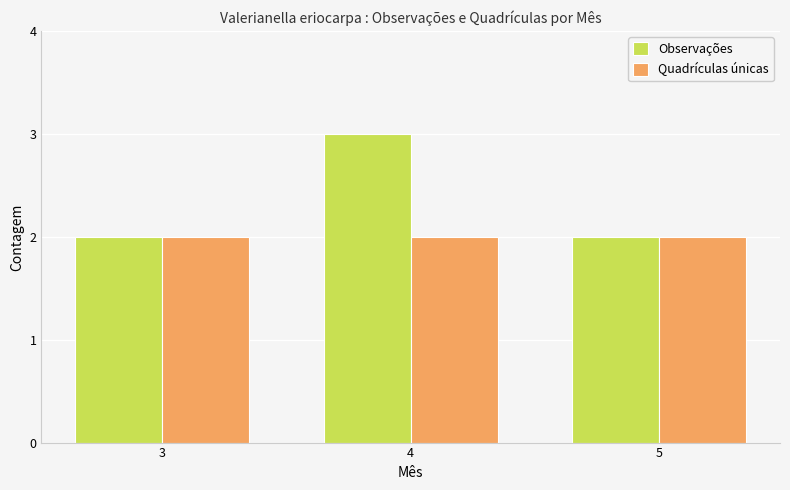

What is the maximum value shown in the chart?

3